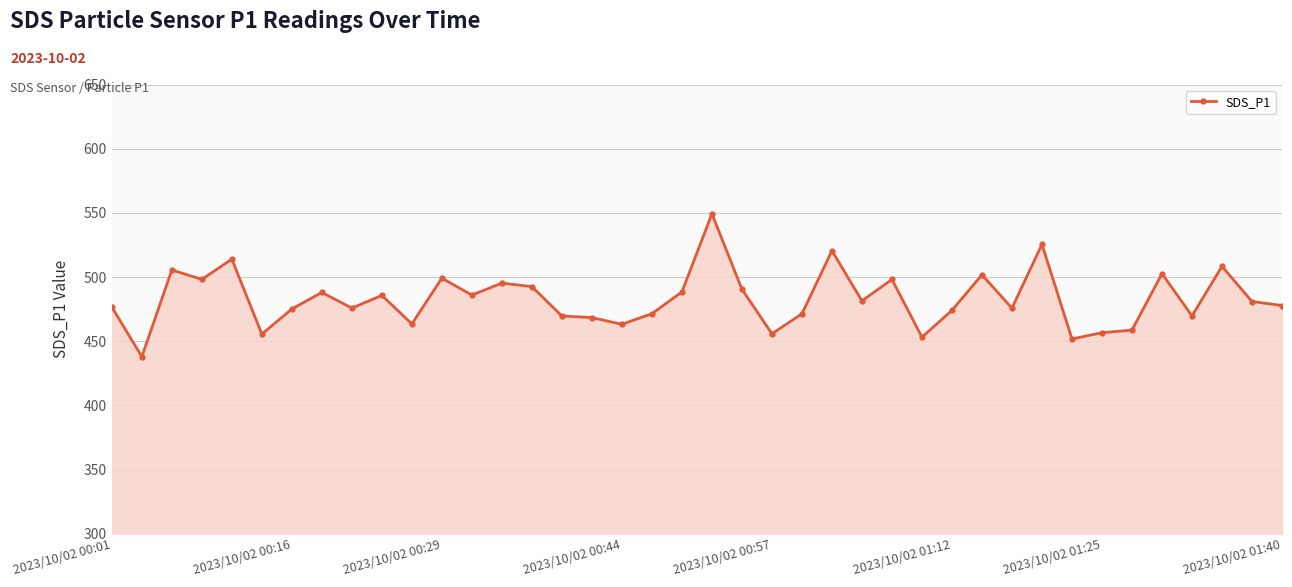

How many lines are shown in the chart?

1